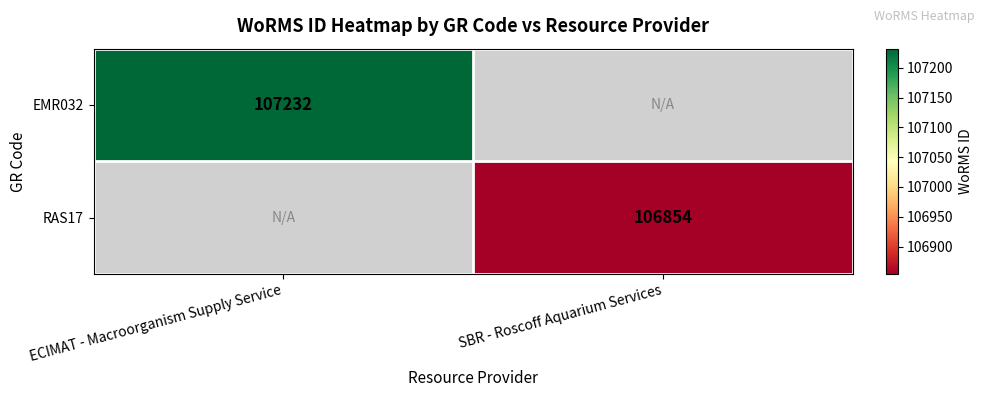

At which category does the chart reach its peak across all series?

ECIMAT - Macroorganism Supply Service